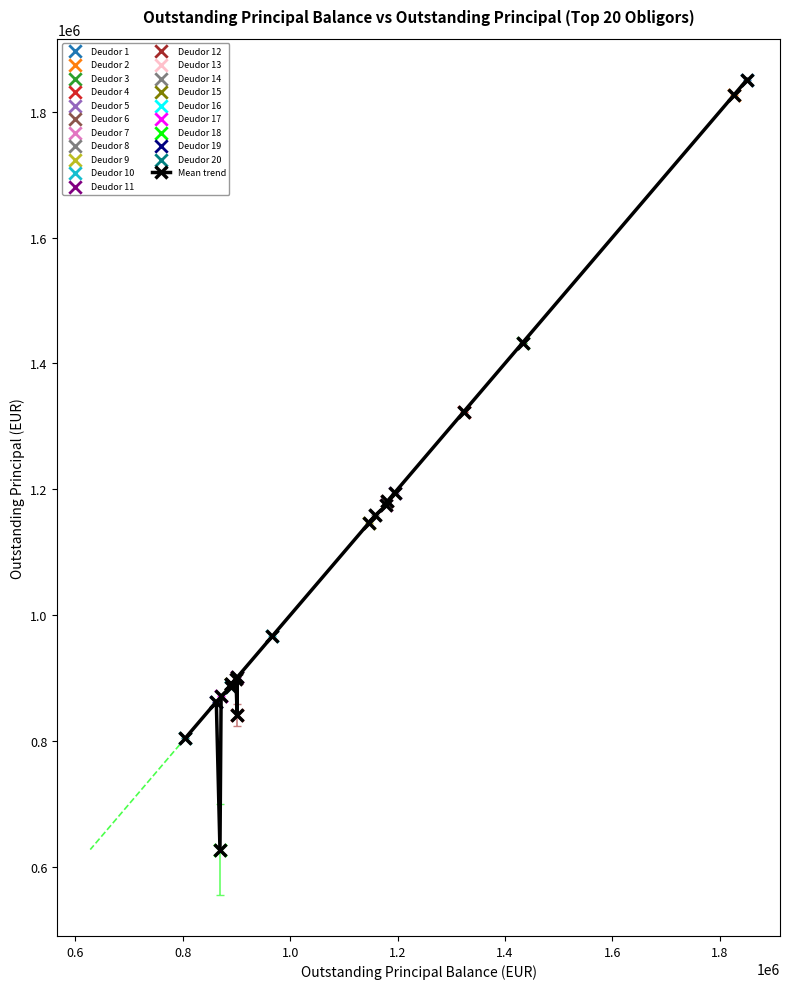

What is the average value?

1086451.6